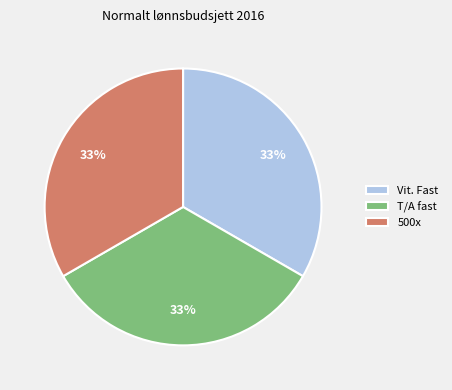

To the nearest percent, what is the difference between the largest and smallest slice percentages?

0%